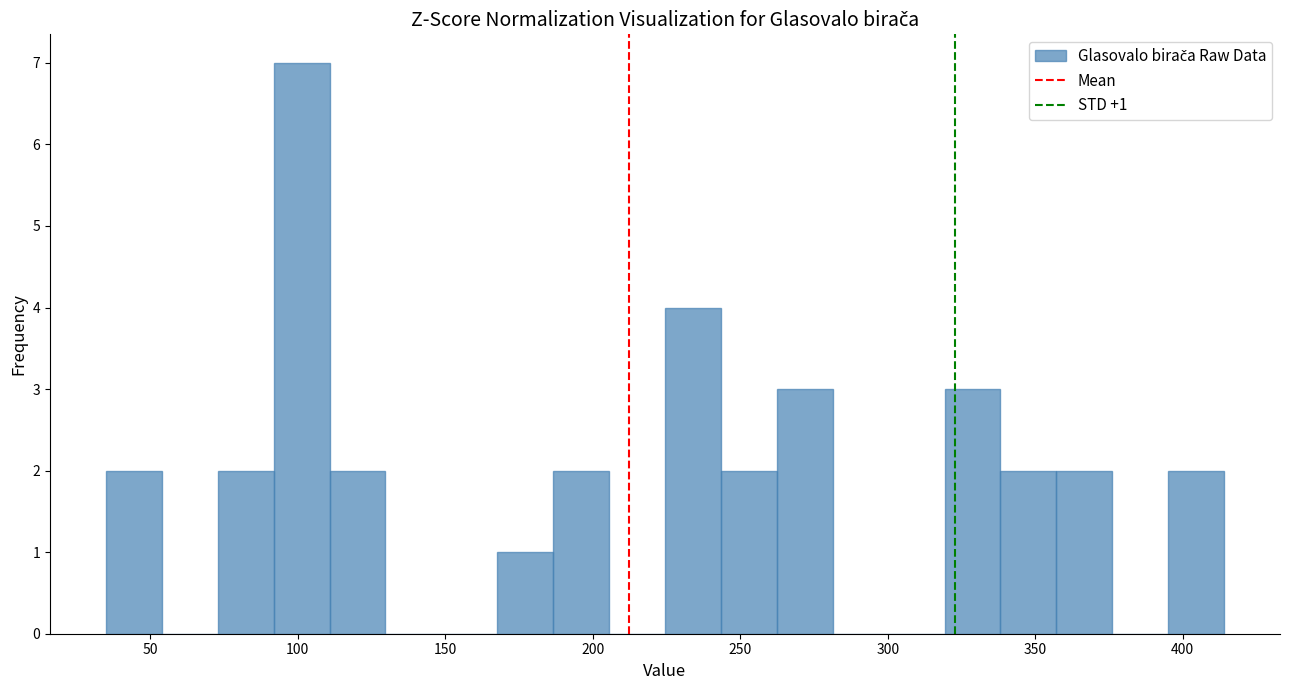

Around what value on the x-axis is the tallest bar? Give the approximate position of its centre, as read against the axis.

100